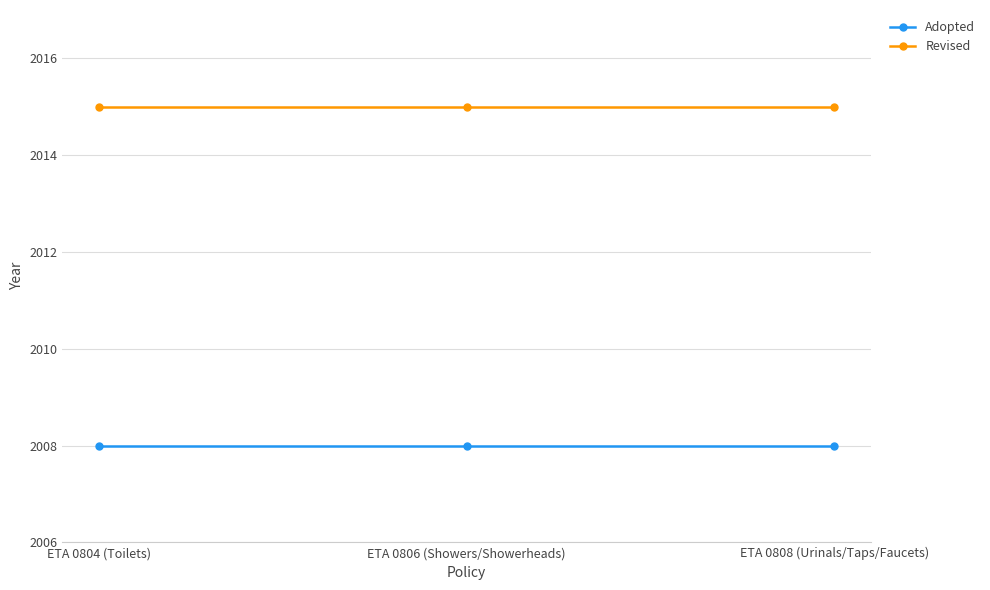

What is the label of the 2nd point from the right?

ETA 0806 (Showers/Showerheads)